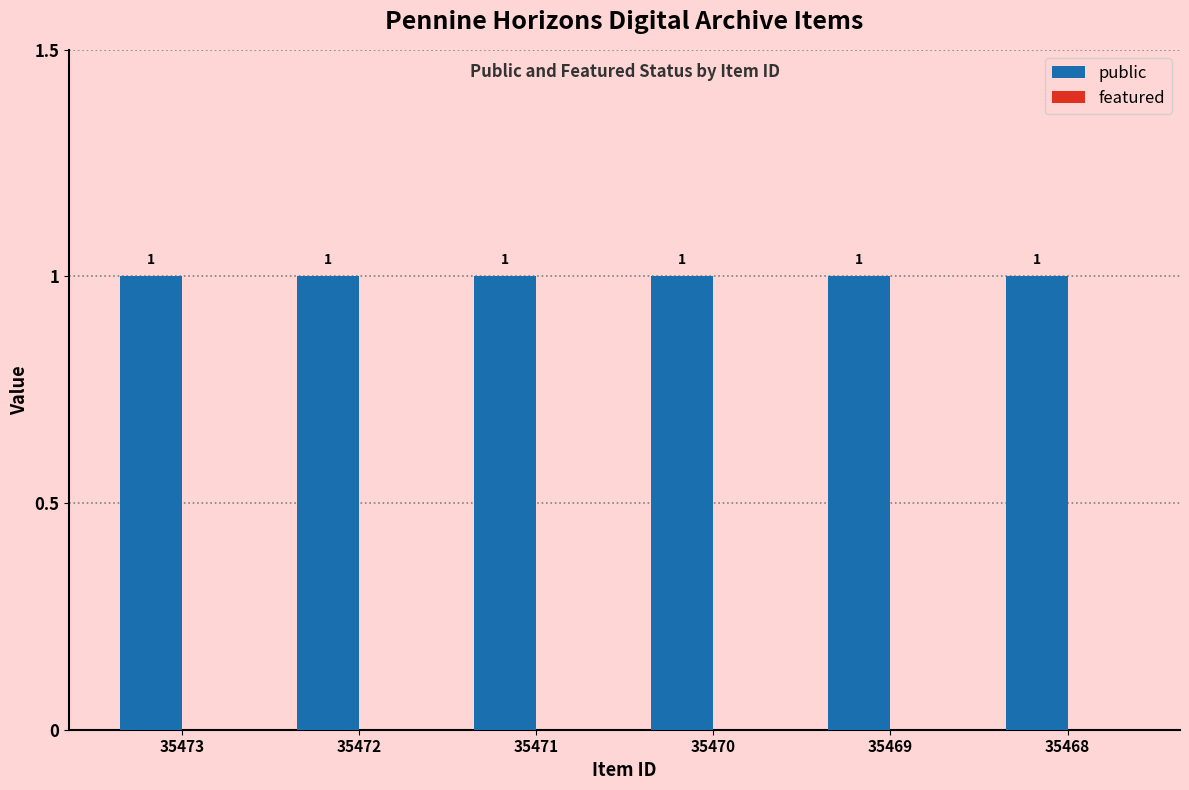

Reading right to left, what are all the values shown in this chart?

public: 35468=1	35469=1	35470=1	35471=1	35472=1	35473=1
featured: 35468=0	35469=0	35470=0	35471=0	35472=0	35473=0